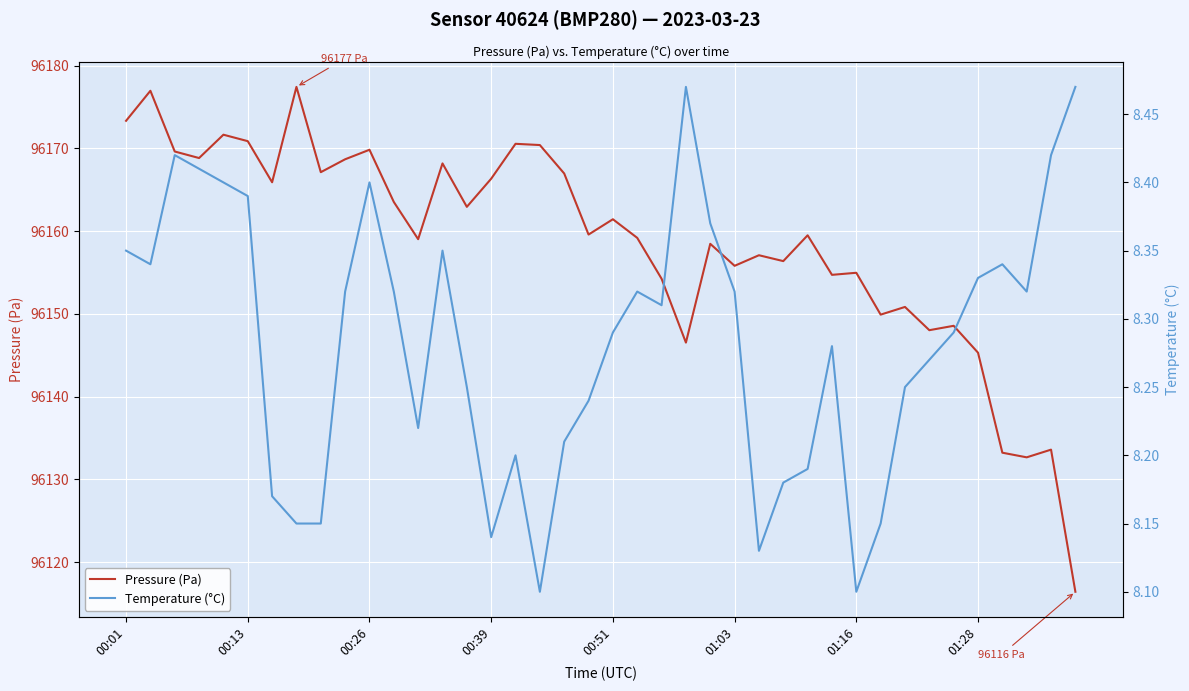

Reading left to right, list all the values displayed in this chart.

Pressure (Pa): 96173.3	96177.0	96169.6	96168.8	96171.7	96170.9	96165.9	96177.4	96167.1	96168.7	96169.8	96163.5	96159.0	96168.2	96162.9	96166.3	96170.6	96170.4	96167.0	96159.6	96161.4	96159.2	96154.2	96146.5	96158.5	96155.8	96157.1	96156.4	96159.5	96154.7	96155.0	96149.9	96150.8	96148.0	96148.6	96145.3	96133.2	96132.7	96133.6	96116.4
Temperature (°C): 8.3	8.3	8.4	8.4	8.4	8.4	8.2	8.2	8.2	8.3	8.4	8.3	8.2	8.3	8.2	8.1	8.2	8.1	8.2	8.2	8.3	8.3	8.3	8.5	8.4	8.3	8.1	8.2	8.2	8.3	8.1	8.2	8.2	8.3	8.3	8.3	8.3	8.3	8.4	8.5